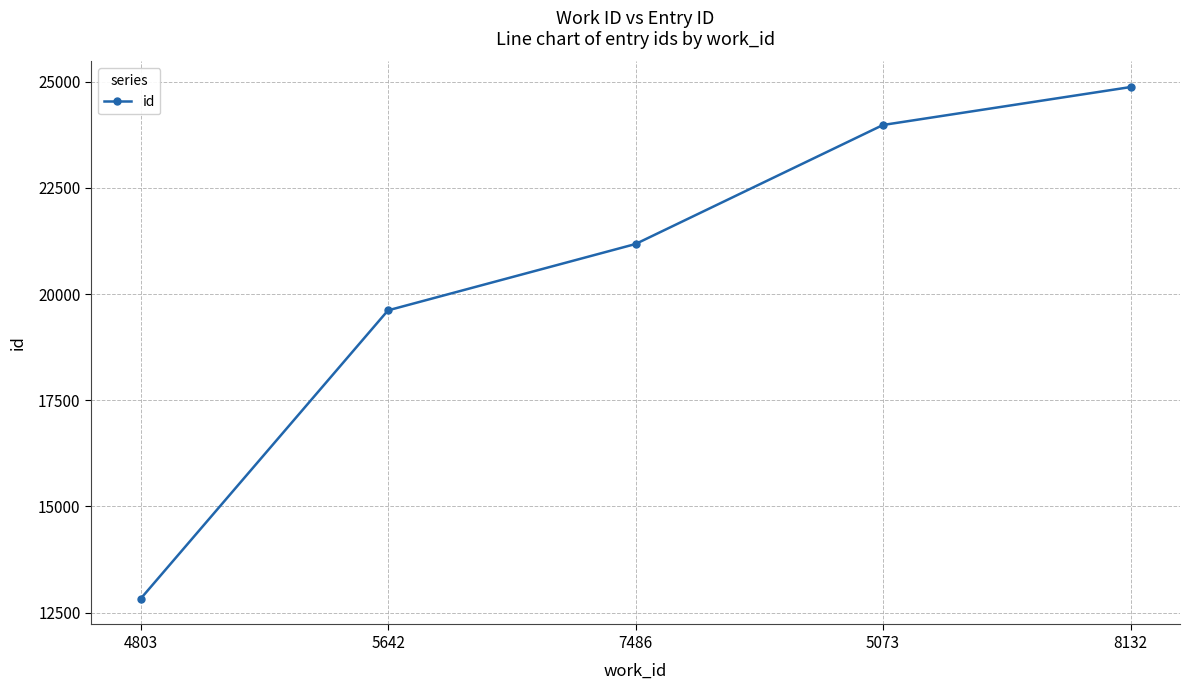

Rank the categories by value from lowest to highest.

4803, 5642, 7486, 5073, 8132